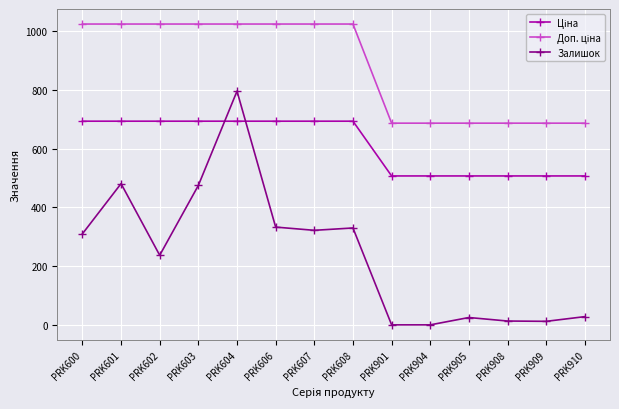

How many lines are shown in the chart?

3